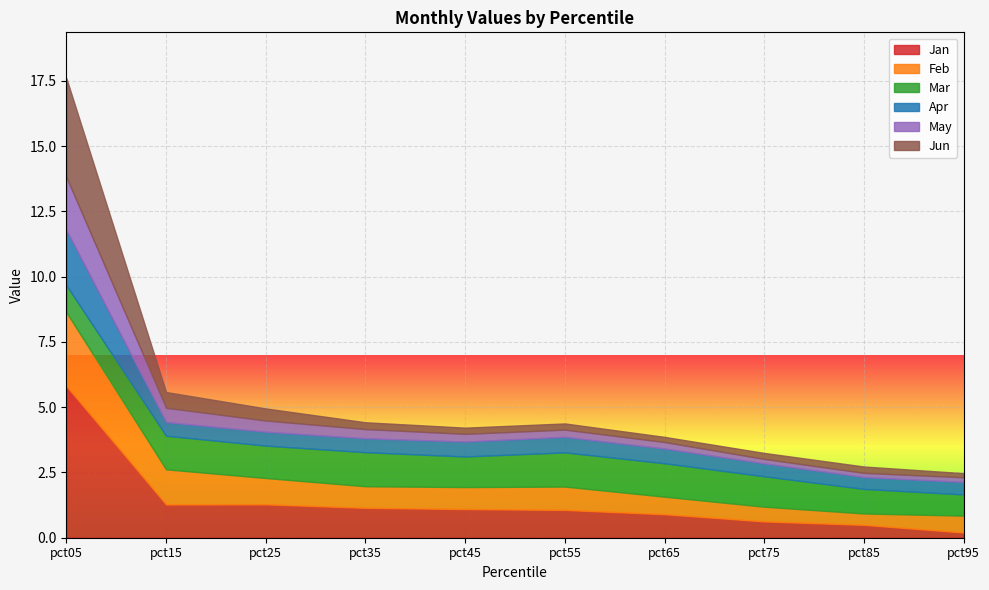

True or false: May has more than 0 points higher than both neighbors.

False